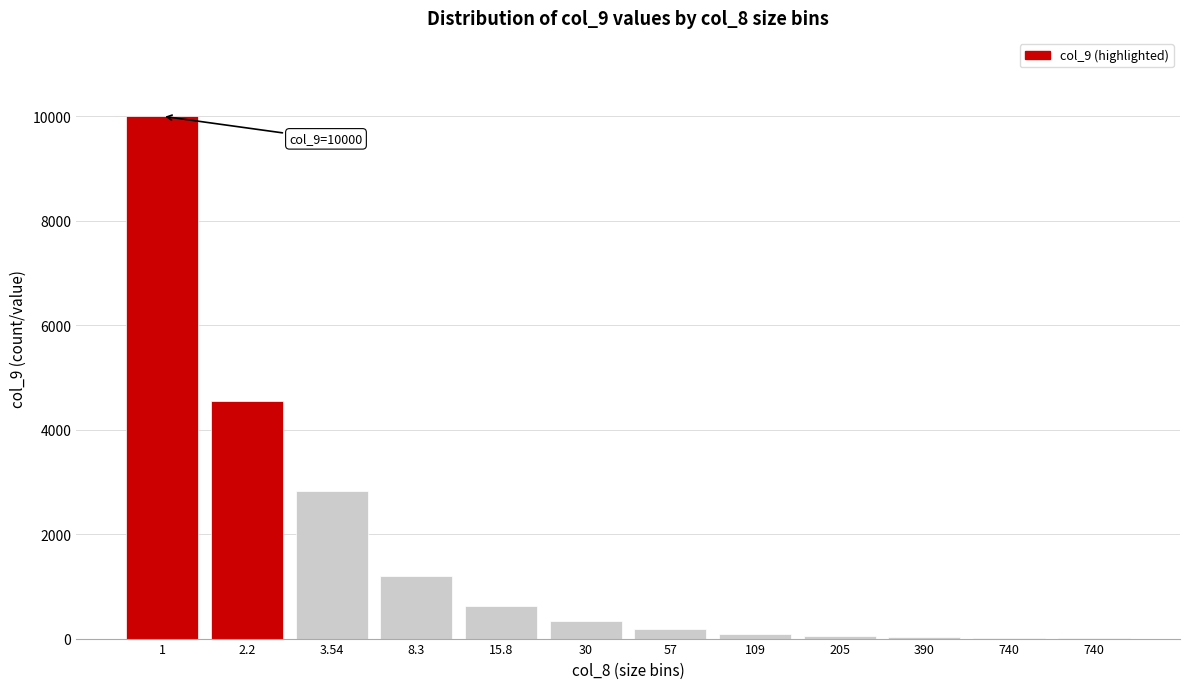

Are the bars horizontal?

No